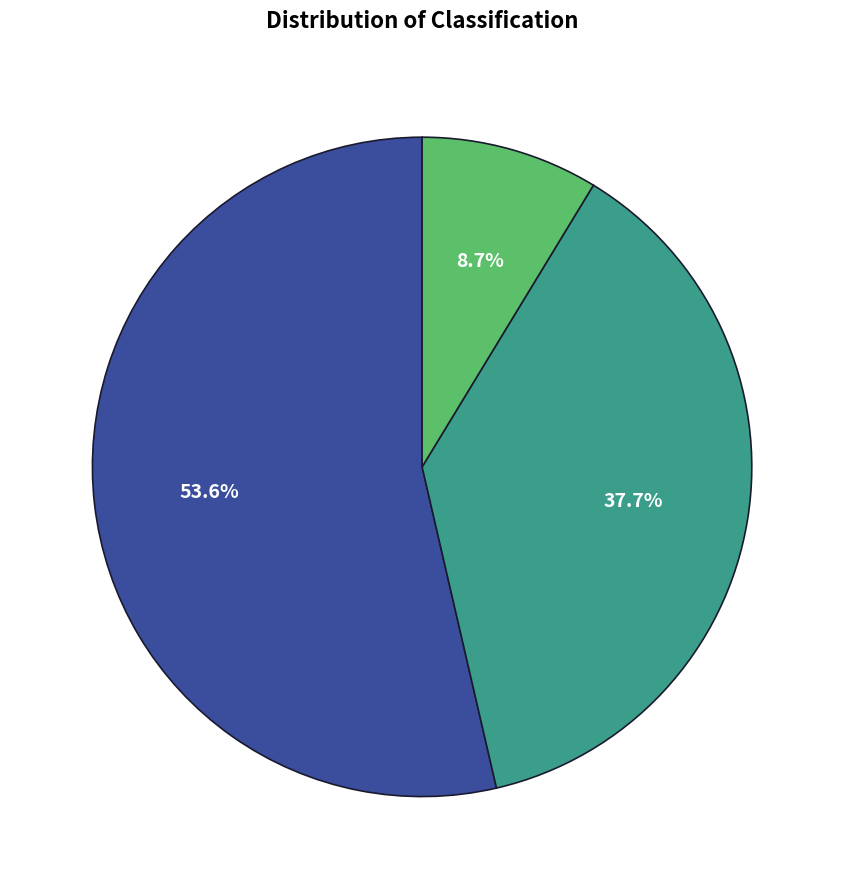

Is there any slice that represents more than half of the pie?

Yes